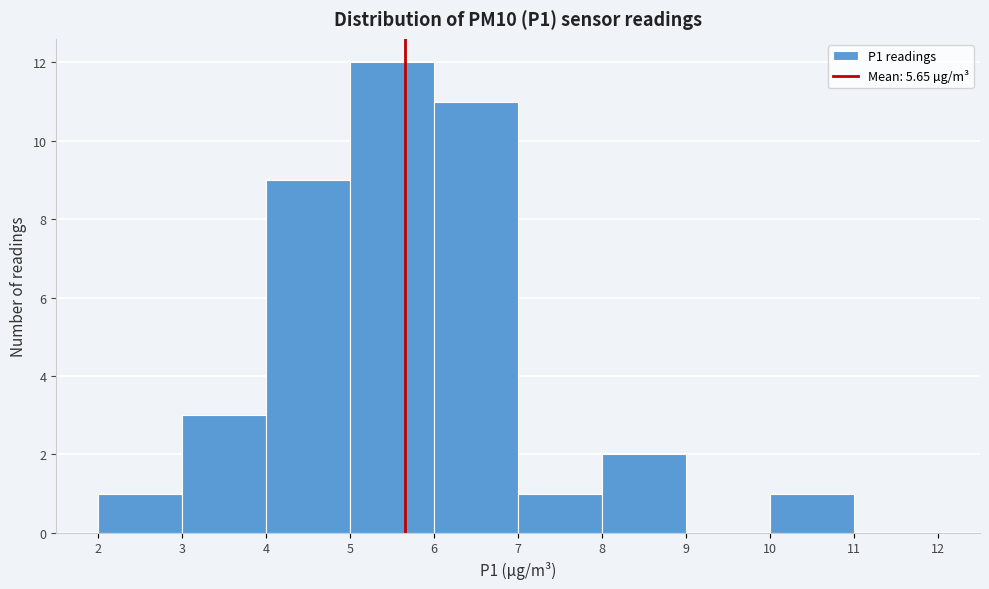

Over which range of the x-axis is the bar tallest?

5 to 6